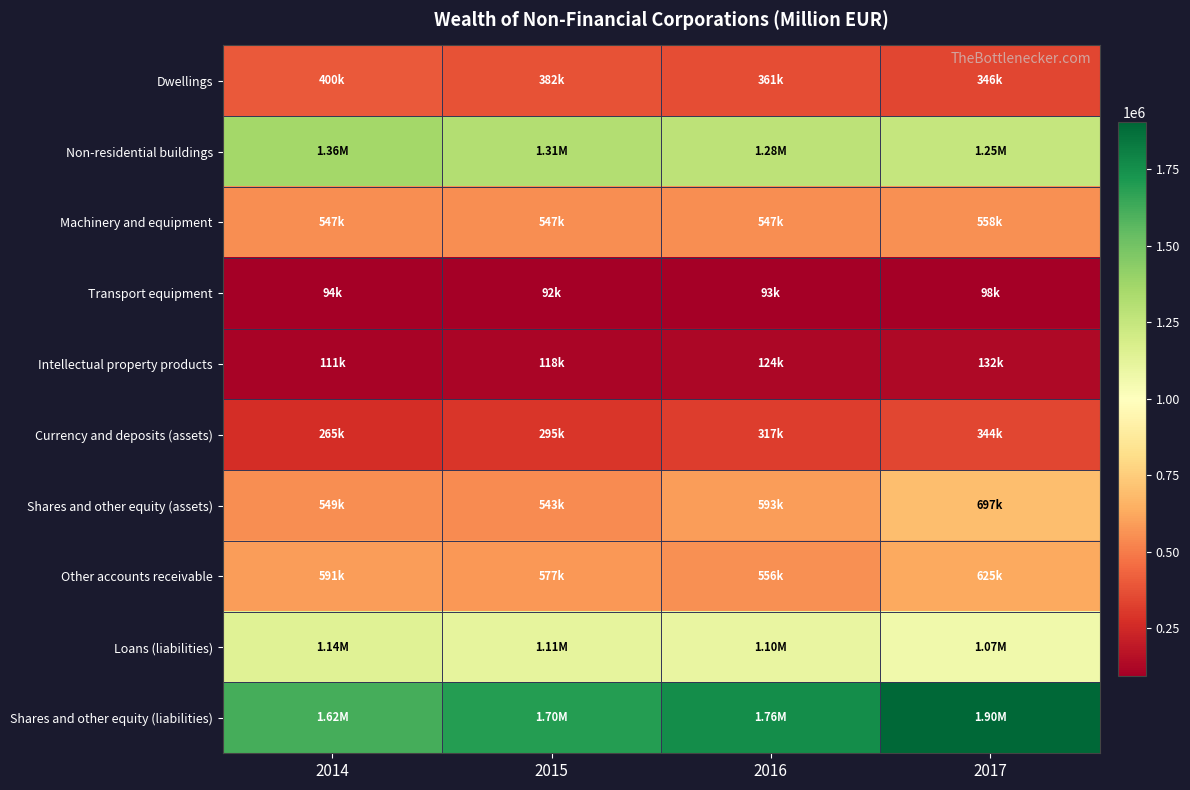

At which category does the chart reach its minimum across all series?

2015